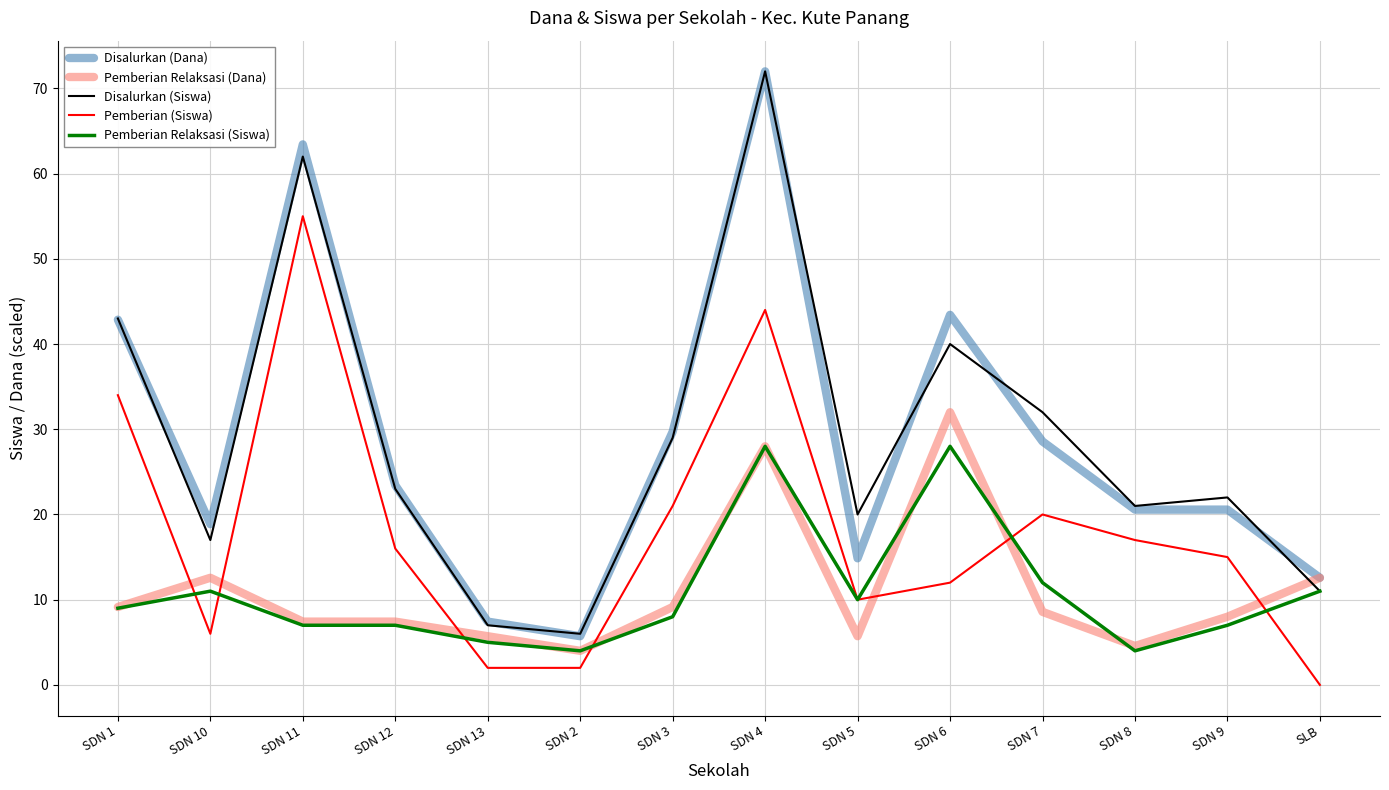

At which label is Disalurkan (Siswa) closest to 39?

SDN 6